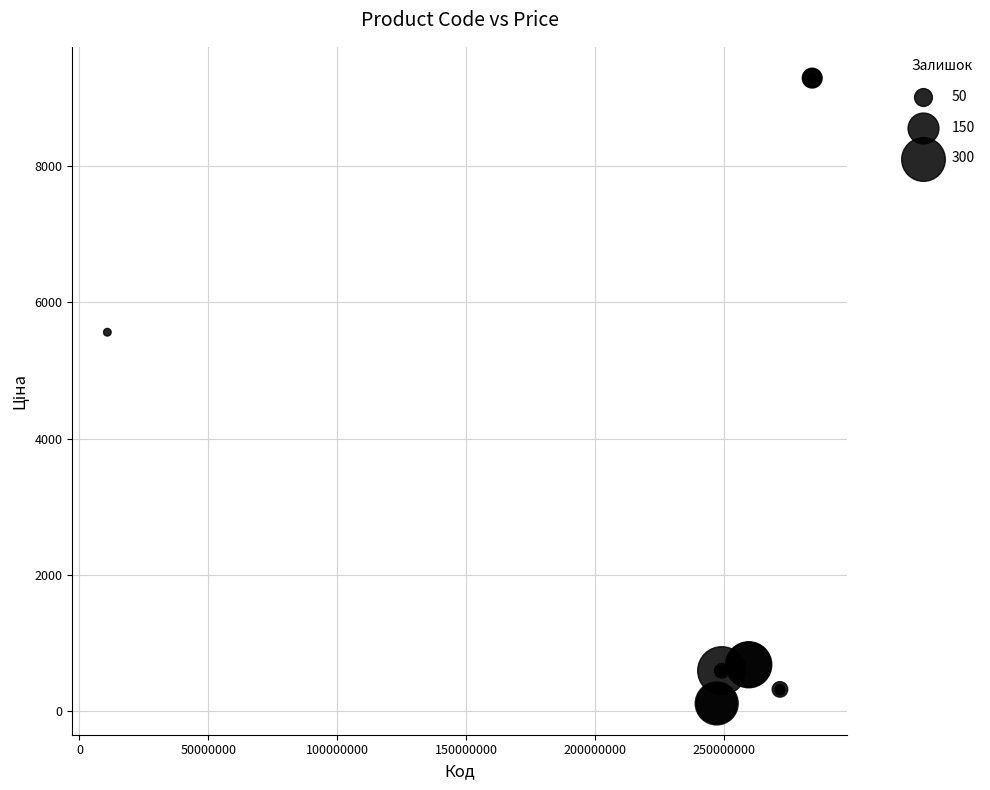

What Y value in the scatter plot is closest to 4701?

5560.3